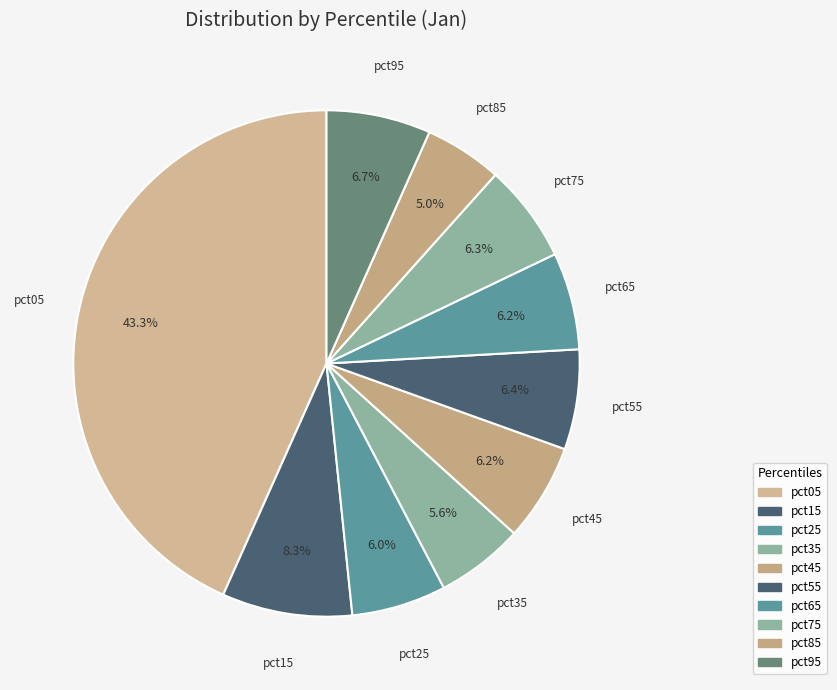

What percentage is the pct85 slice, to the nearest percent?

5%